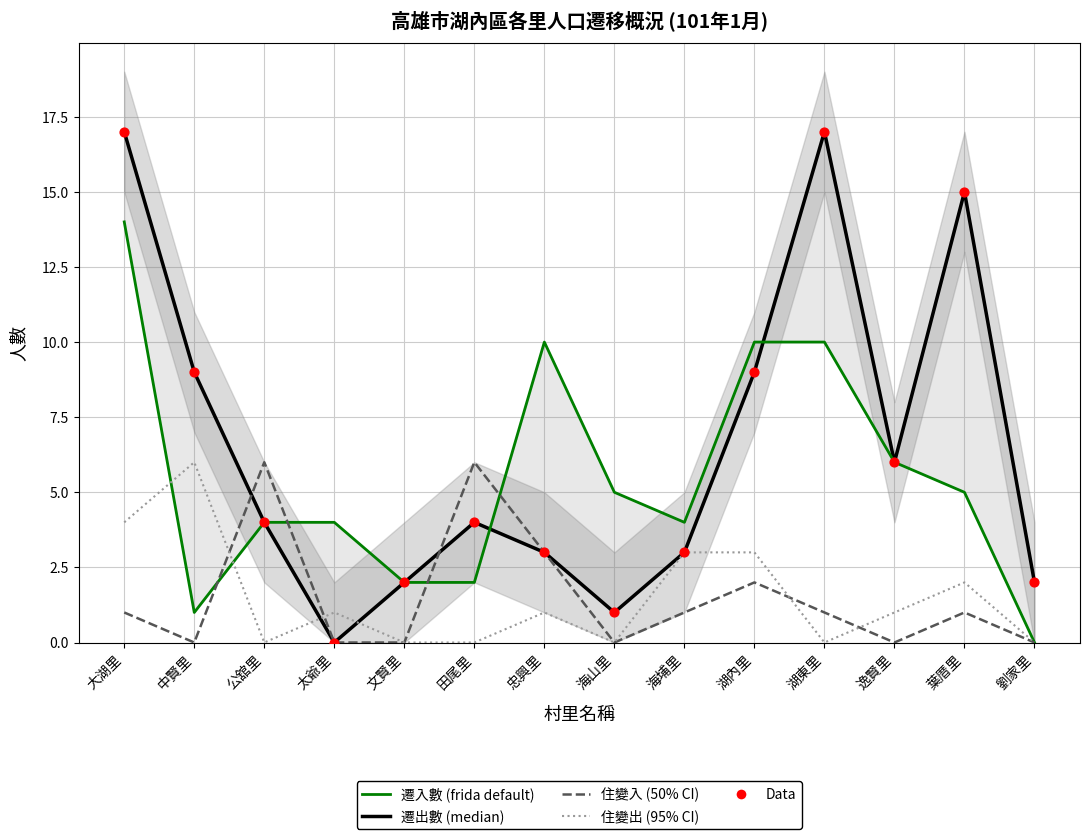

What are all the series names shown in the legend?

遷入數, 遷出數, 住變入, 住變出, Data (遷入)